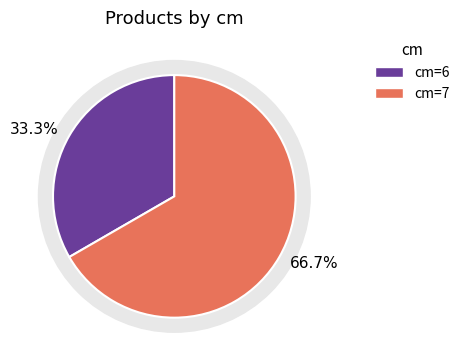

Between 6 and 7, which is larger?

7